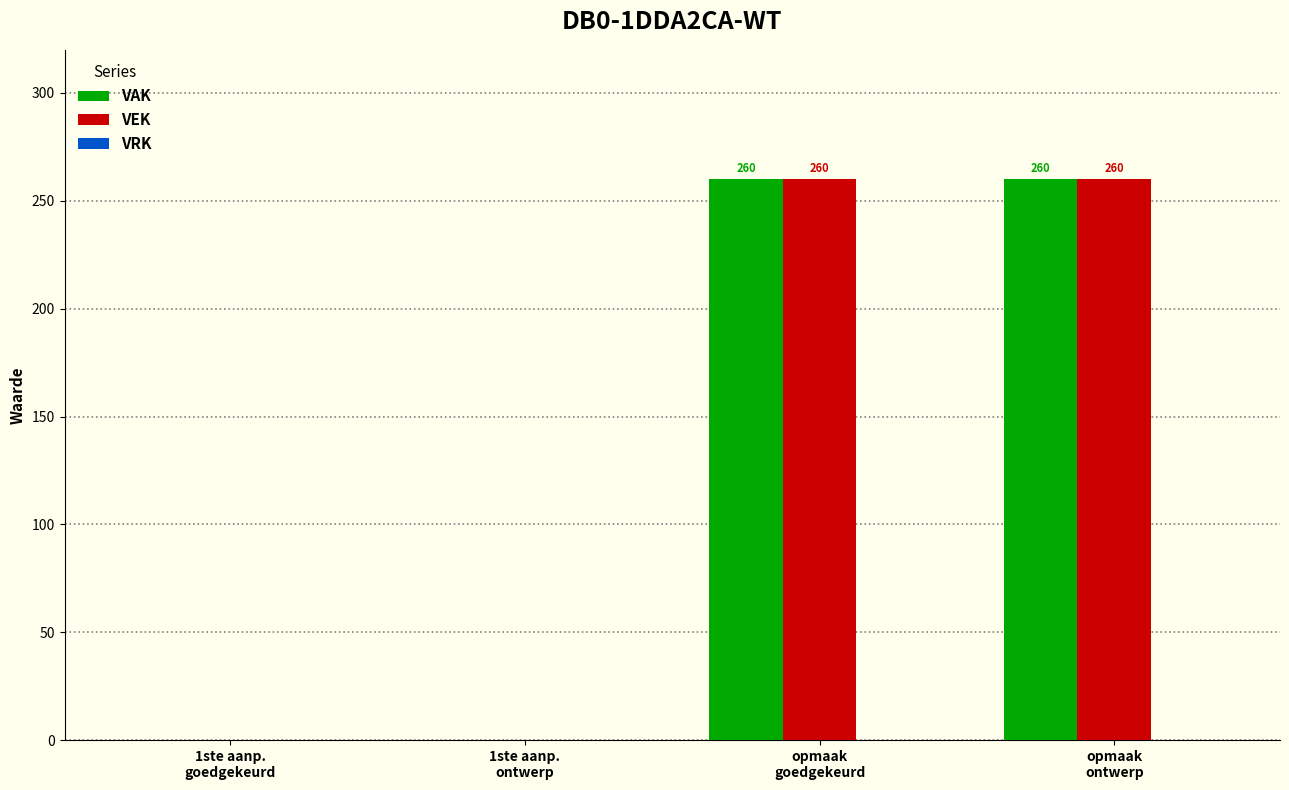

What is the greatest value displayed?

260